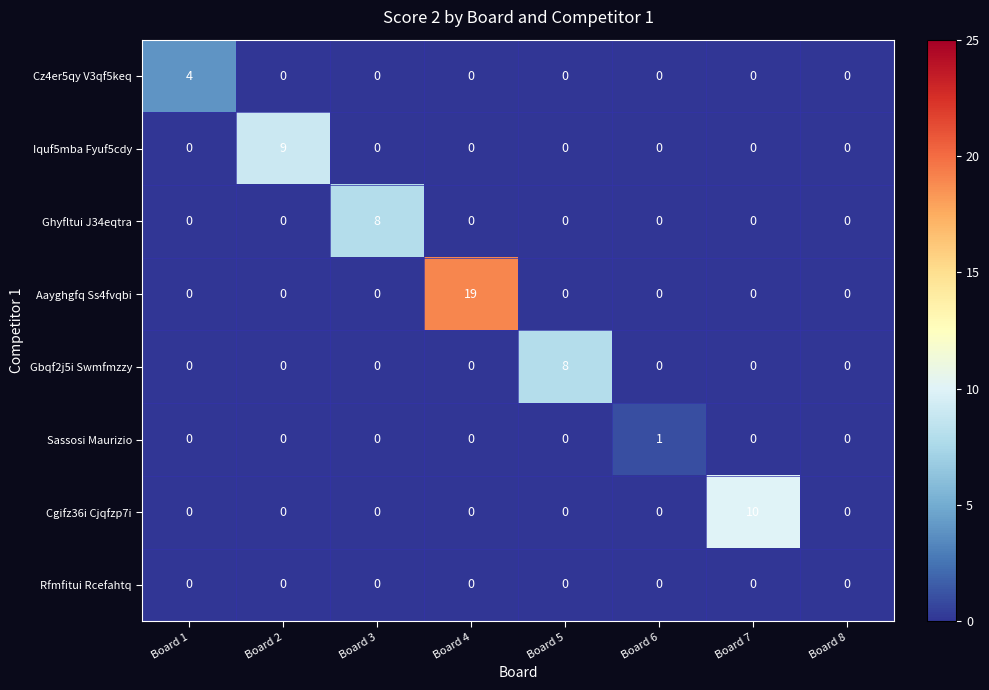

What is the difference between the highest and lowest values at Board 3?

8